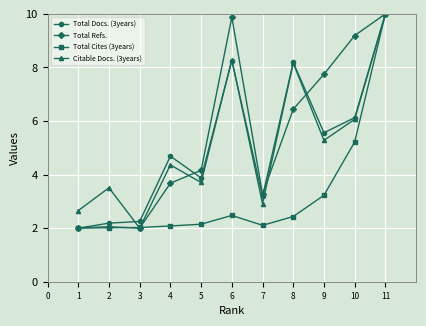

What are all the series names shown in the legend?

Total Docs. (3years), Total Refs., Total Cites (3years), Citable Docs. (3years)